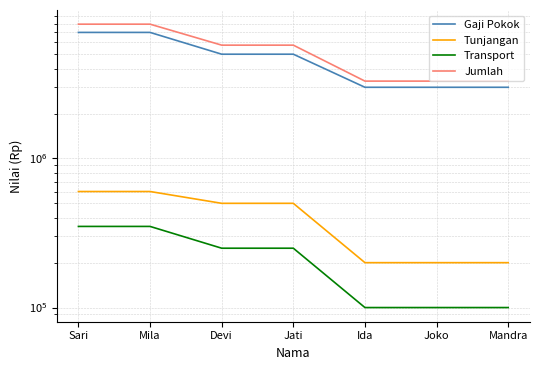

True or false: Jumlah and Tunjangan cross at least once.

False